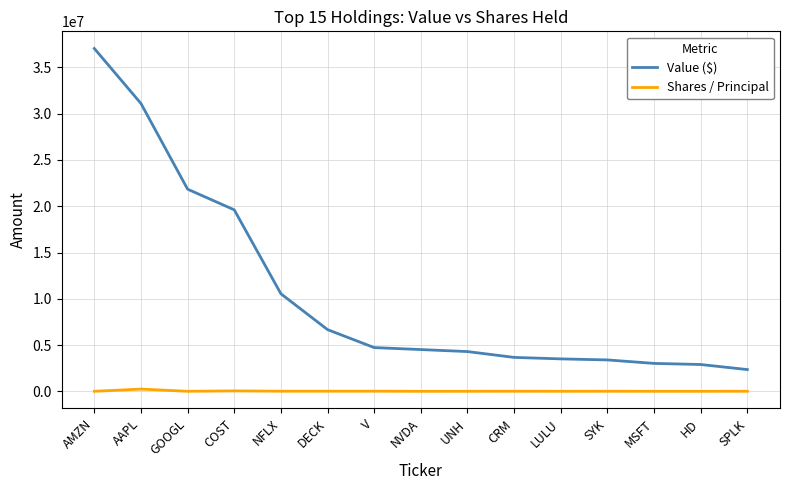

Which series changed the most between NFLX and CRM?

Value ($)